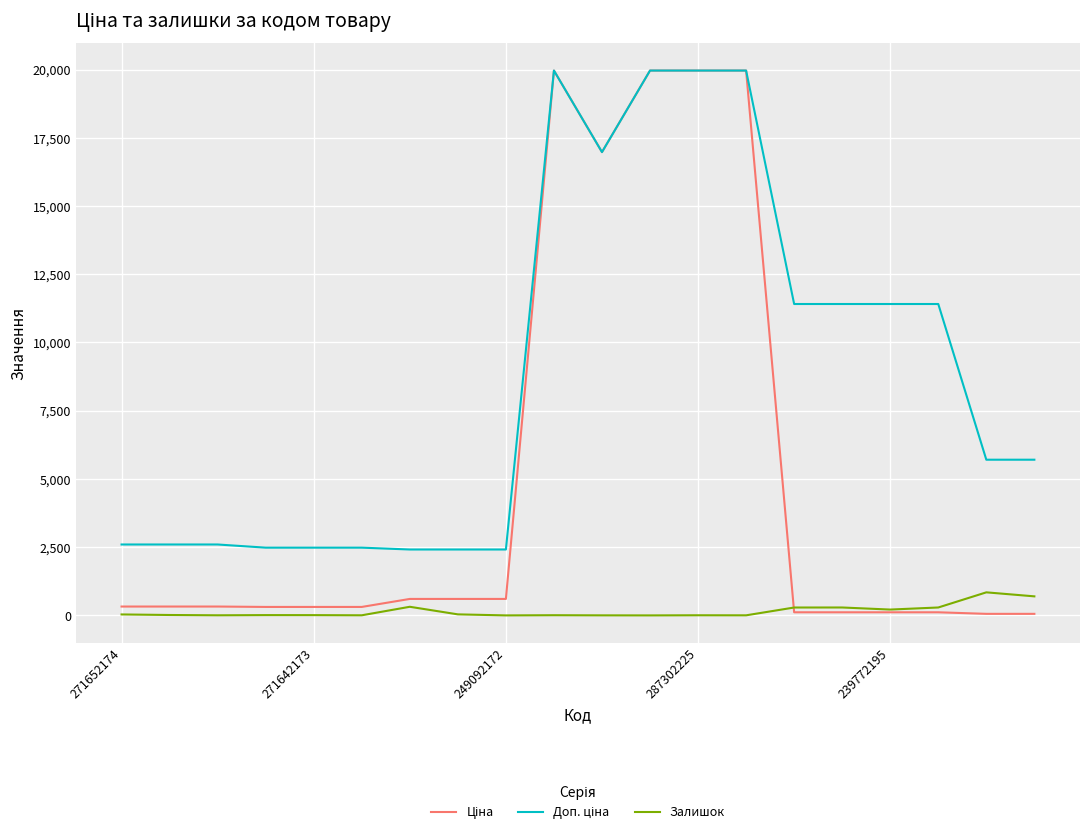

What is the greatest value displayed?

19964.2